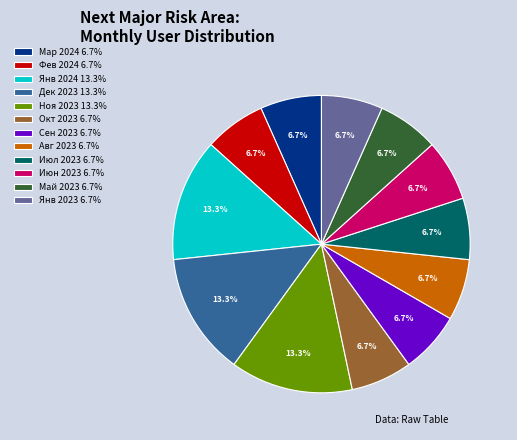

Is there any slice that represents more than half of the pie?

No